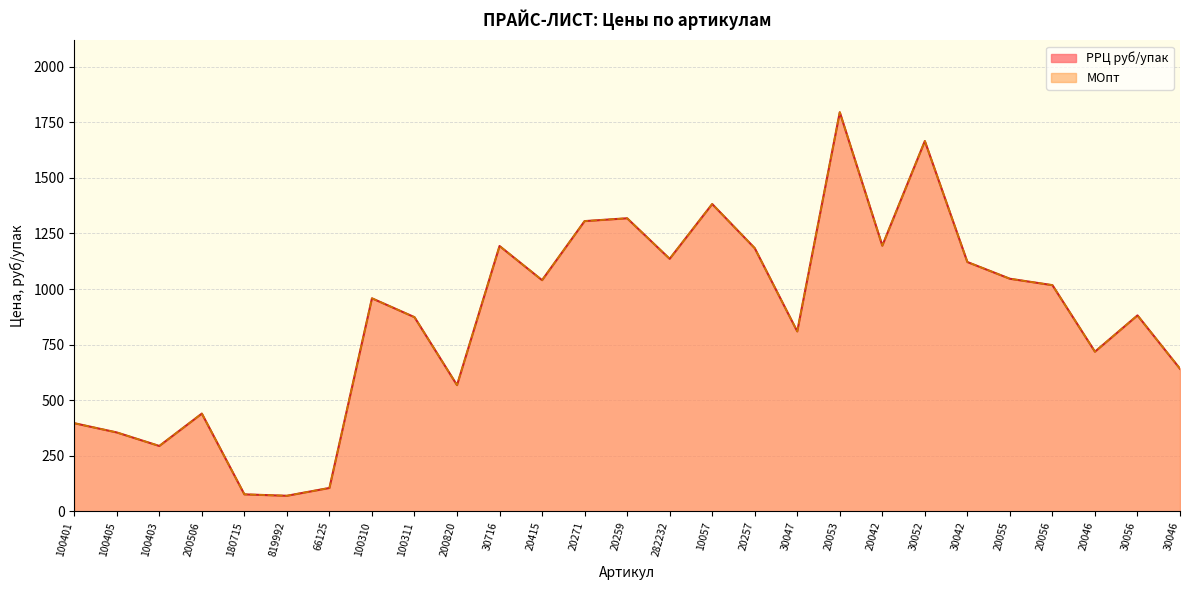

True or false: МОпт (line) and РРЦ руб/упак (line) intersect in this chart.

False